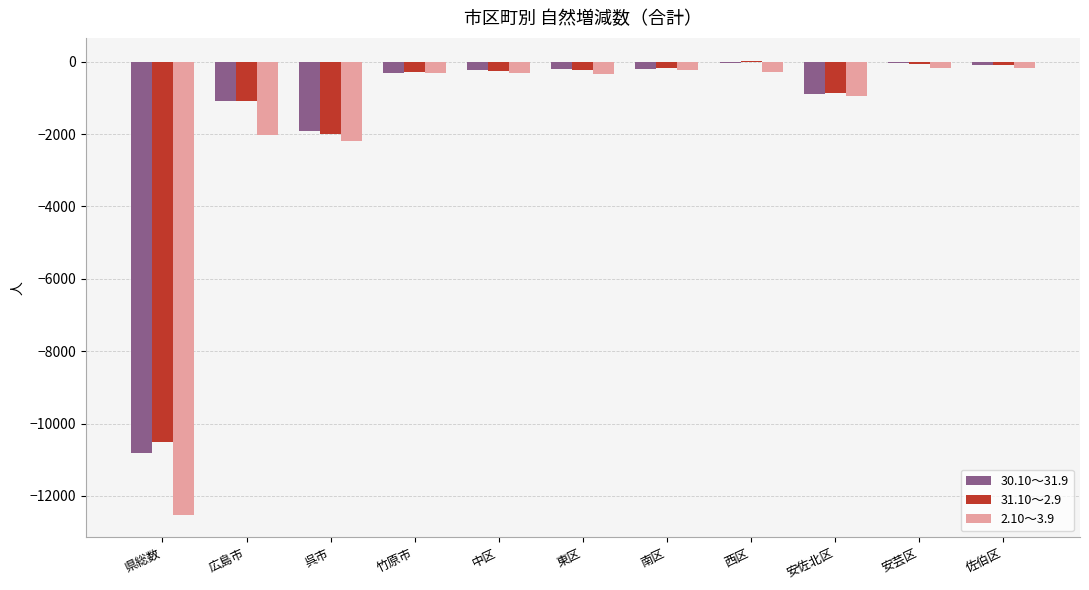

What are all the series names shown in the legend?

30.10～31.9, 31.10～2.9, 2.10～3.9